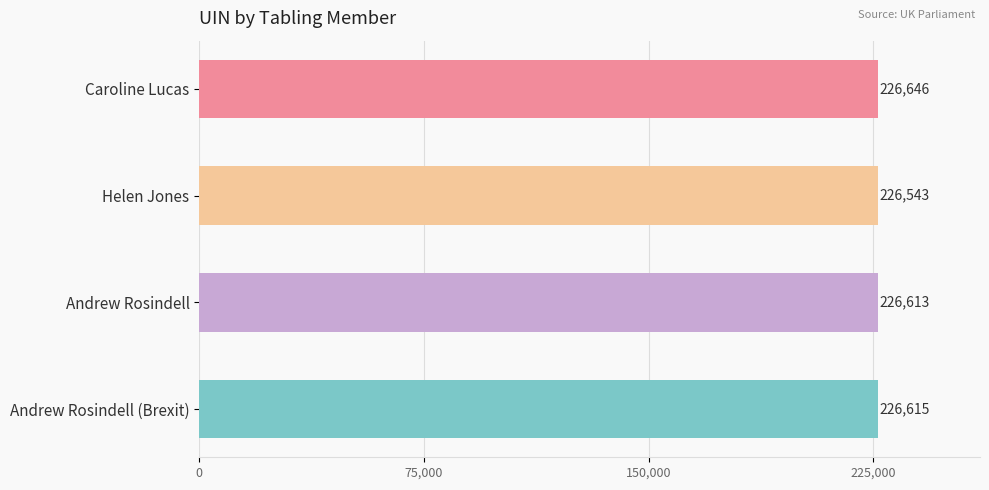

List the labels in order of value, smallest first.

Helen Jones, Andrew Rosindell, Andrew Rosindell (Brexit), Caroline Lucas